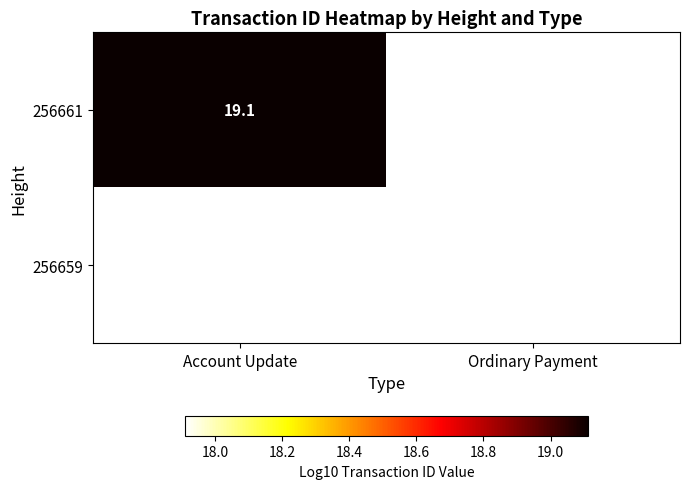

Rank the series at Account Update from lowest to highest value.

256661, 256659